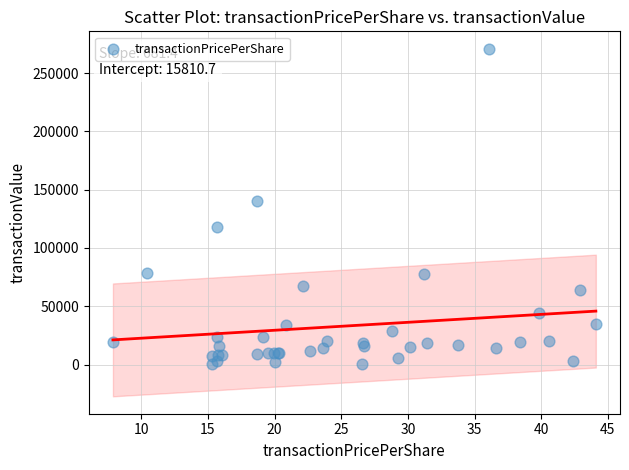

What Y value in the scatter plot is closest to 135583?

140250